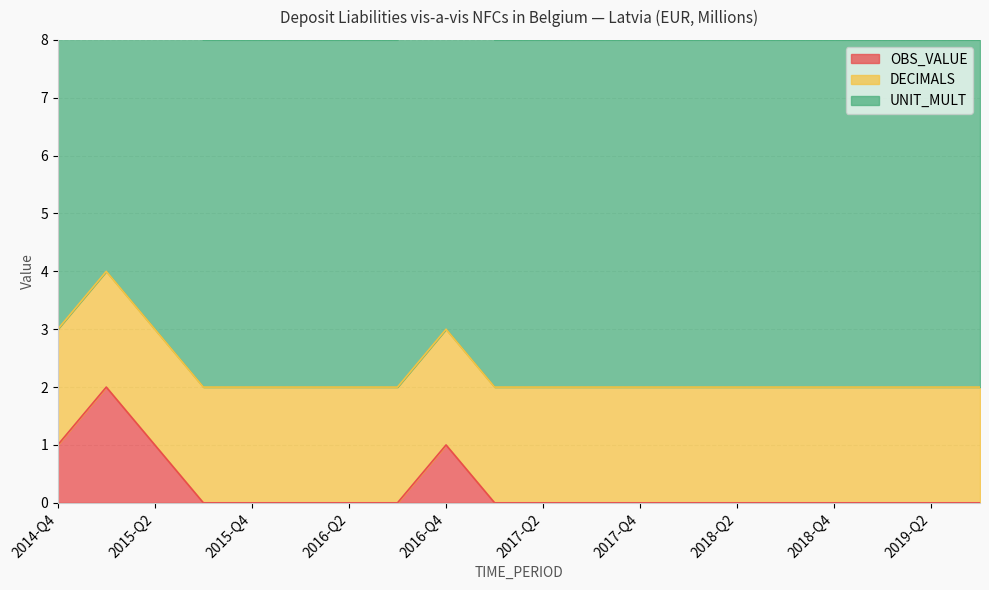

Rank the series by their maximum value, from highest to lowest.

UNIT_MULT, OBS_VALUE, DECIMALS